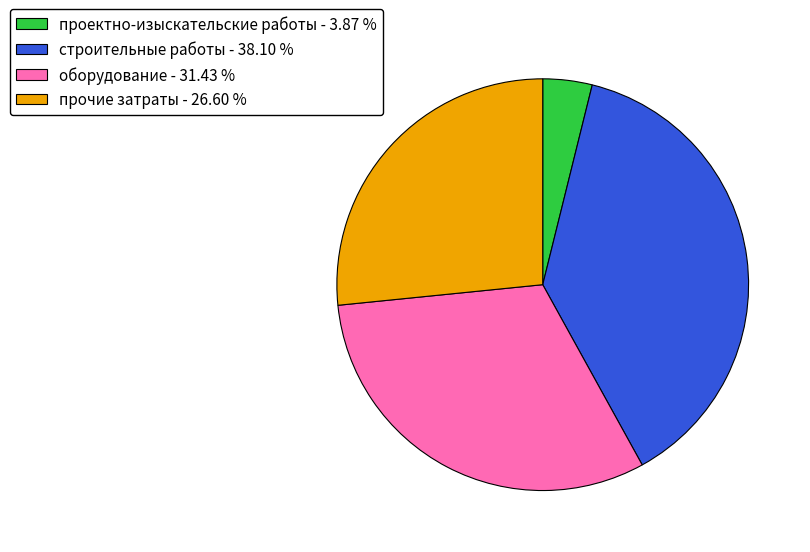

Between строительные работы - 38.10 % and прочие затраты - 26.60 %, which is larger?

строительные работы - 38.10 %